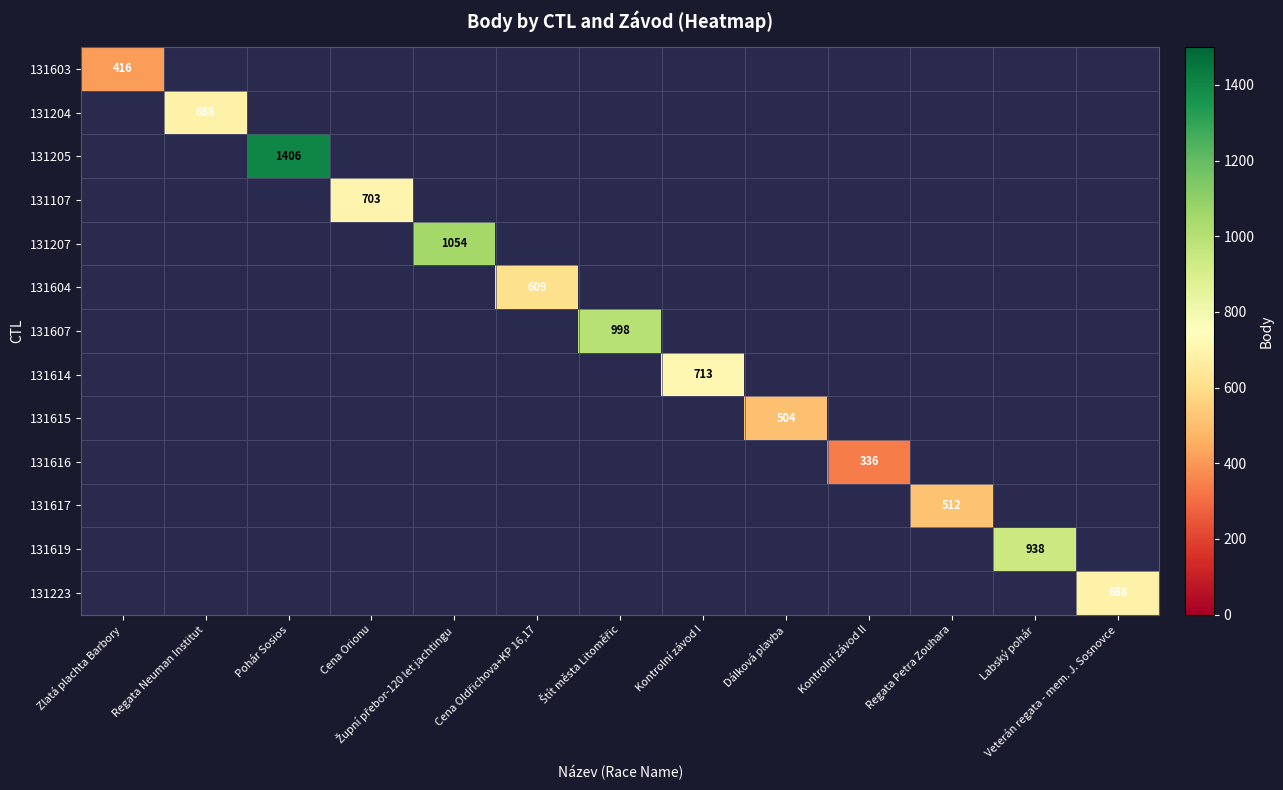

Between Zlatá plachta Barbory and Labský pohár, which series saw the biggest shift?

131619